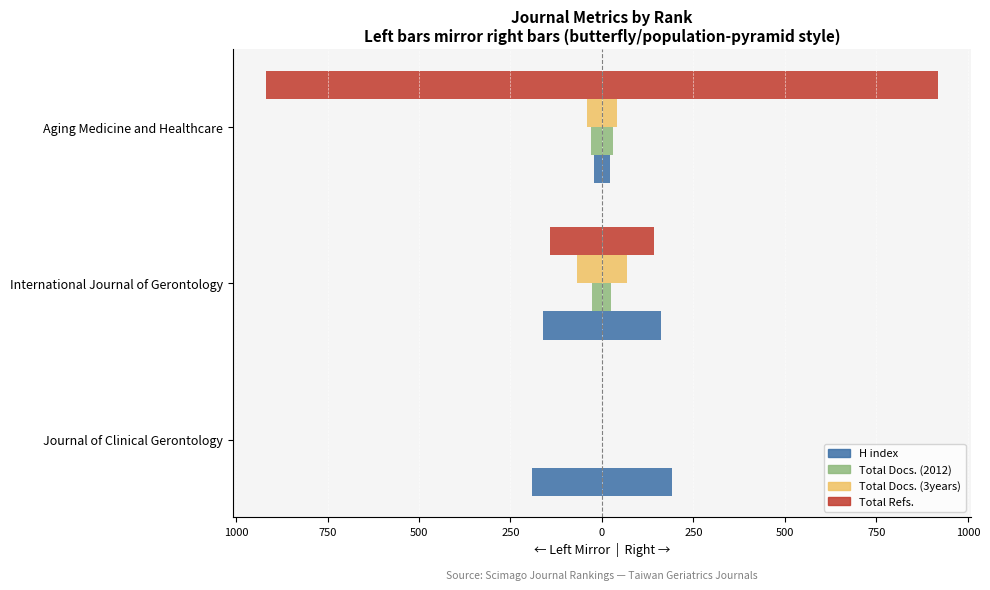

What is the minimum value for Total Docs. (2012)?

-30